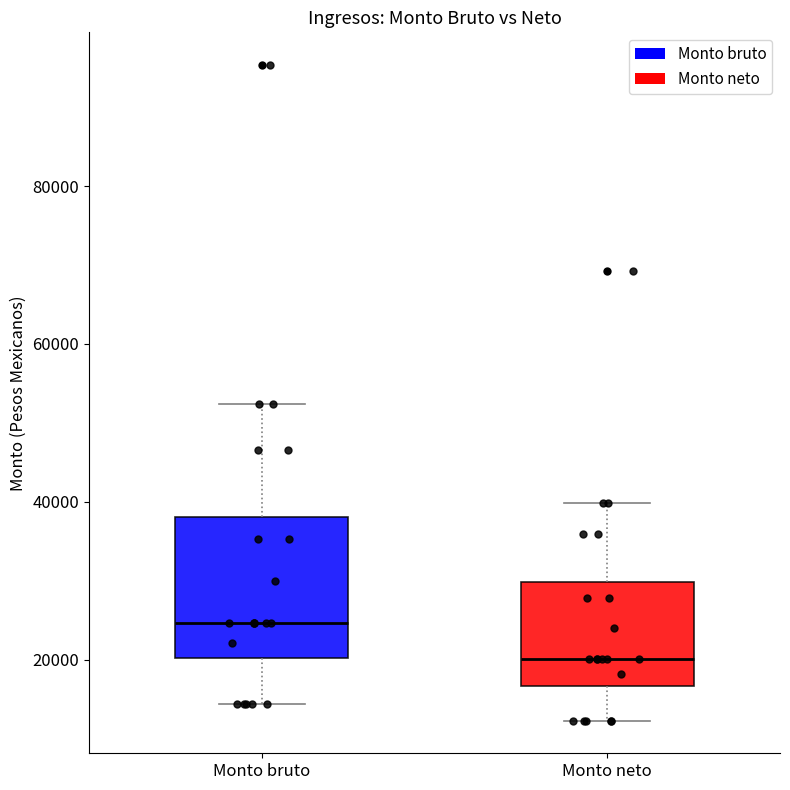

Reading left to right, transcribe this box plot: for each box, give where its median line is, the range the box spans, and where its two whiskers end, as read against the y-axis. The values are not printed on the chart, so give them approximately, as read against the axis.

Monto bruto: median 24000, box 20000 to 38000, whiskers 14000 to 52000
Monto neto: median 20000, box 16000 to 30000, whiskers 12000 to 40000